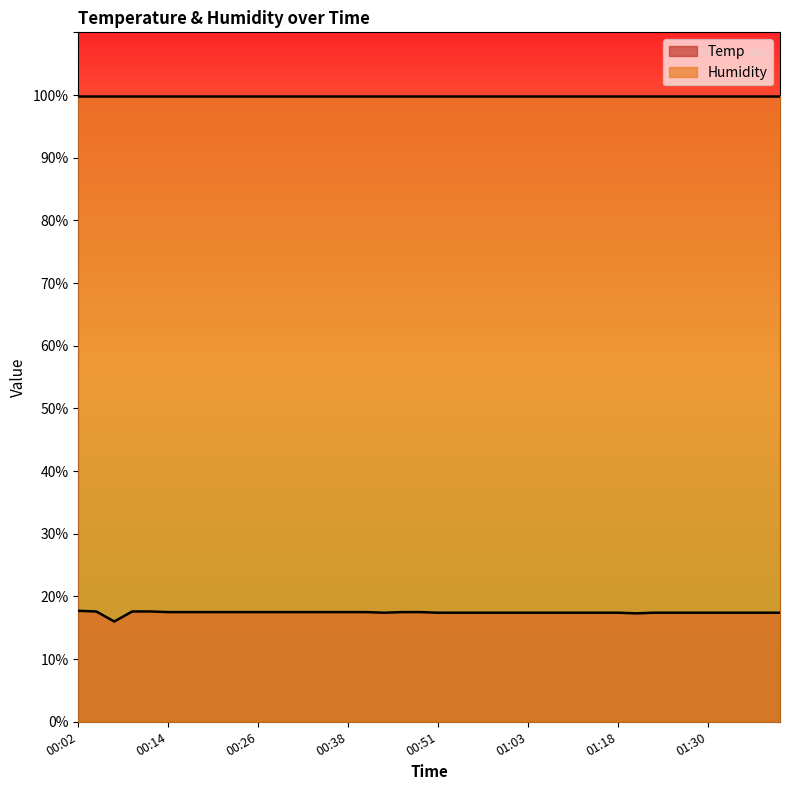

Rank the categories by value from highest to lowest.

00:02, 00:04, 00:09, 00:11, 00:14, 00:16, 00:19, 00:21, 00:24, 00:26, 00:29, 00:31, 00:34, 00:36, 00:38, 00:41, 00:46, 00:48, 00:43, 00:51, 00:53, 00:56, 00:58, 01:01, 01:03, 01:05, 01:08, 01:13, 01:16, 01:18, 01:23, 01:25, 01:28, 01:30, 01:33, 01:35, 01:38, 01:40, 01:21, 00:07